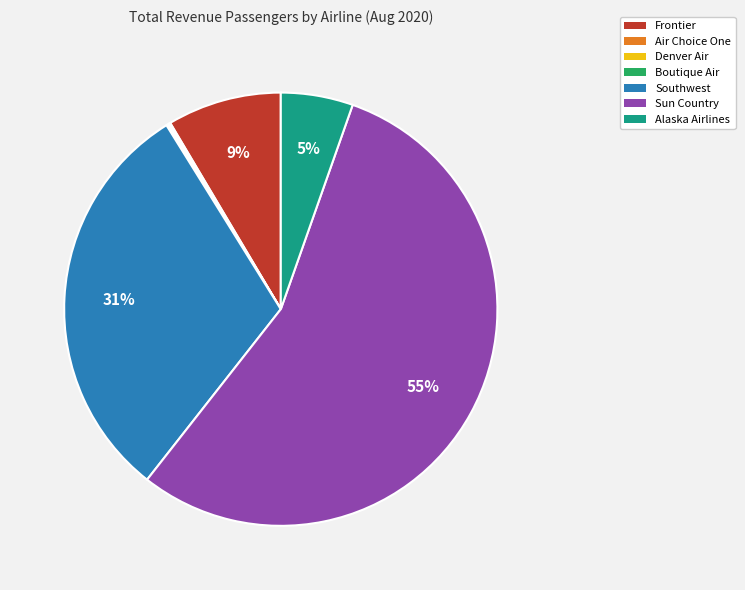

Is the sum of Alaska Airlines and Sun Country greater than half?

Yes